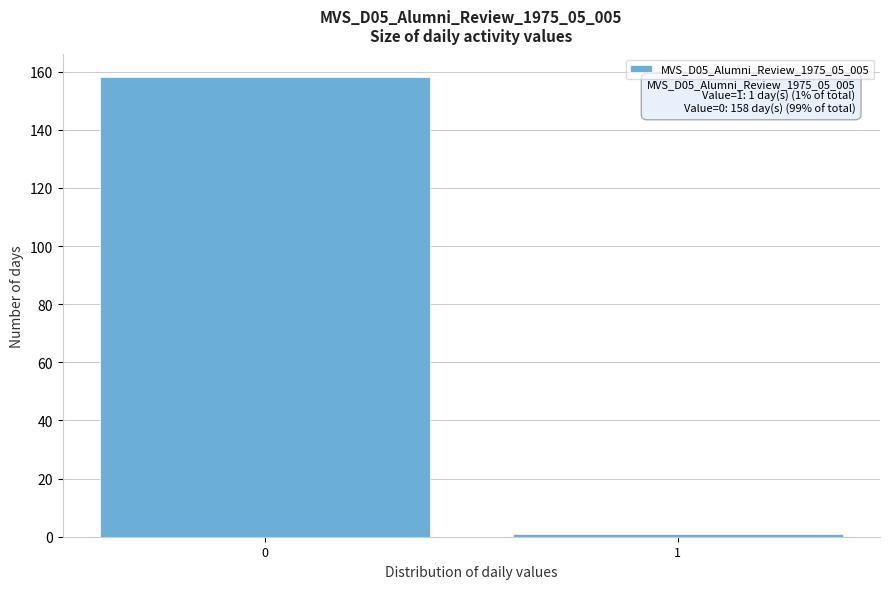

Reading left to right, what are all the values shown in this chart?

158	1